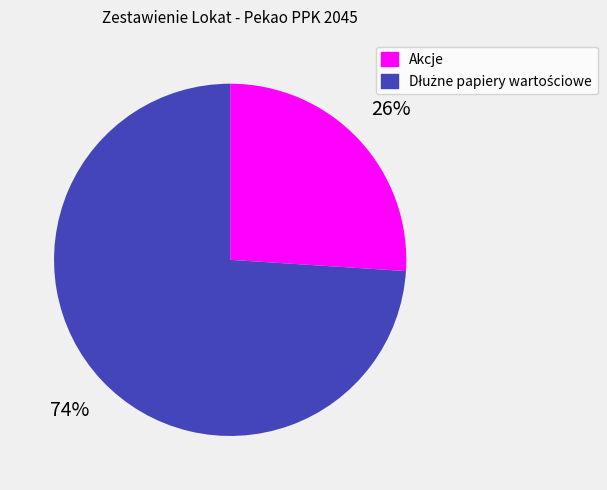

Which category has the smallest portion of the pie?

Akcje